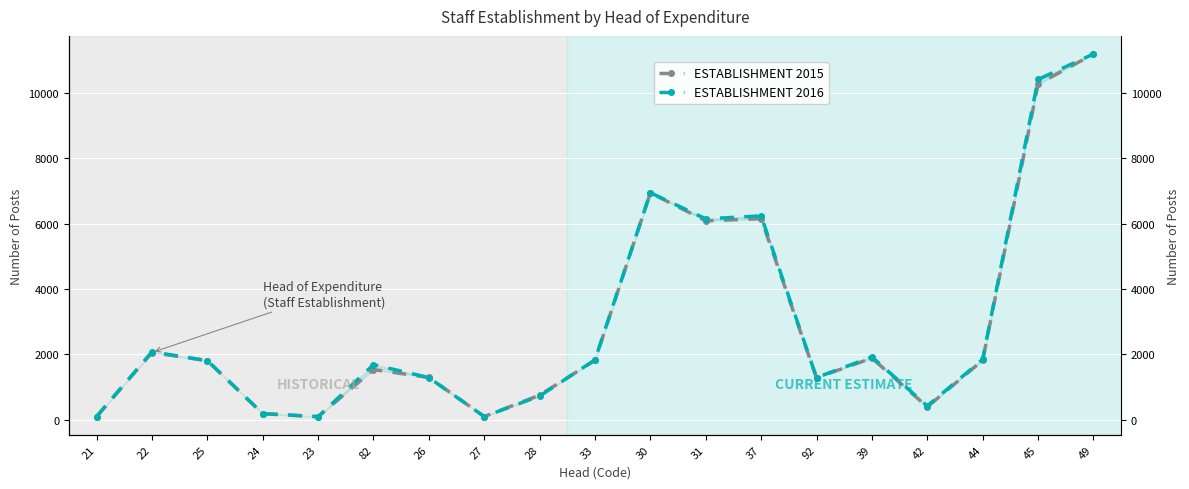

At which label does ESTABLISHMENT 2016 first exceed 1814?

22